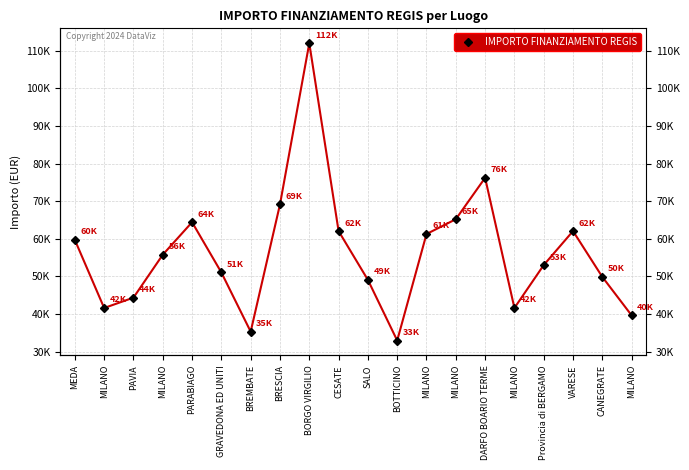

Rank the categories by value from lowest to highest.

BOTTICINO, BREMBATE, MILANO, MILANO, MILANO, PAVIA, SALO, CANEGRATE, GRAVEDONA ED UNITI, Provincia di BERGAMO, MILANO, MEDA, MILANO, CESATE, VARESE, PARABIAGO, MILANO, BRESCIA, DARFO BOARIO TERME, BORGO VIRGILIO